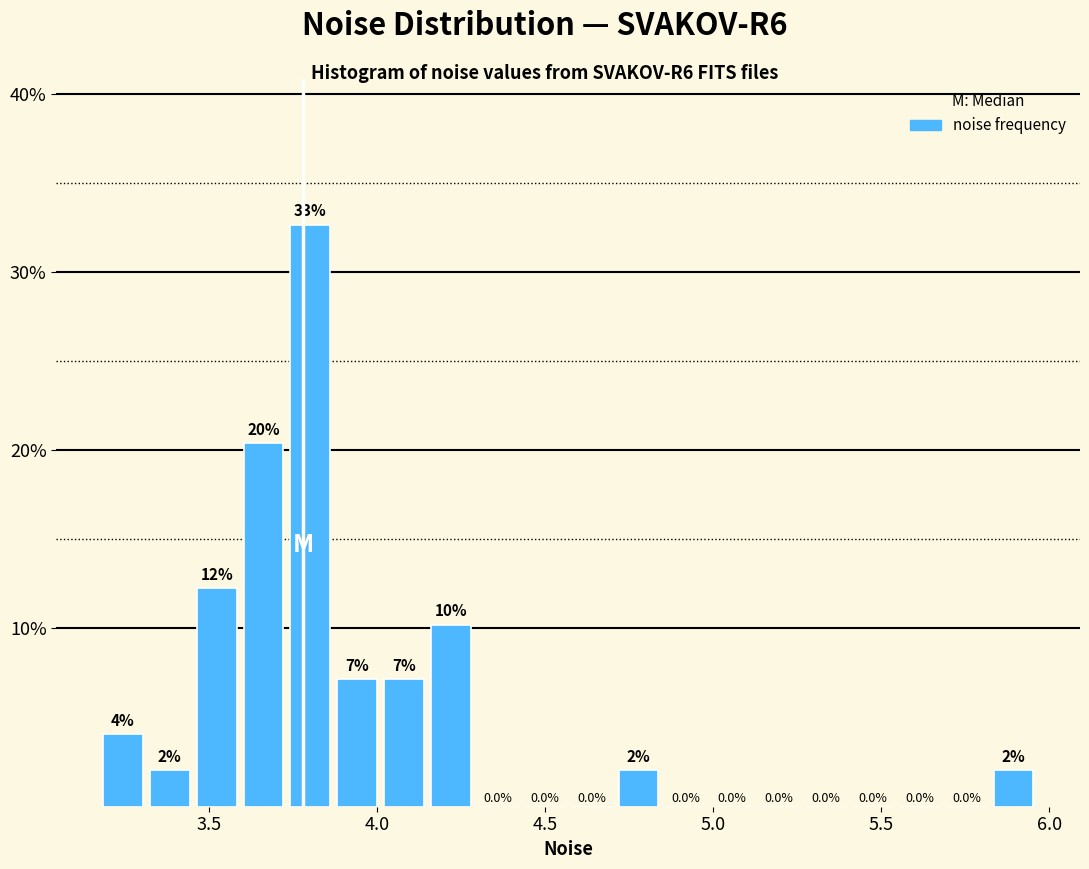

Read against the x-axis, roughly where is the centre of the tallest bar?

3.80